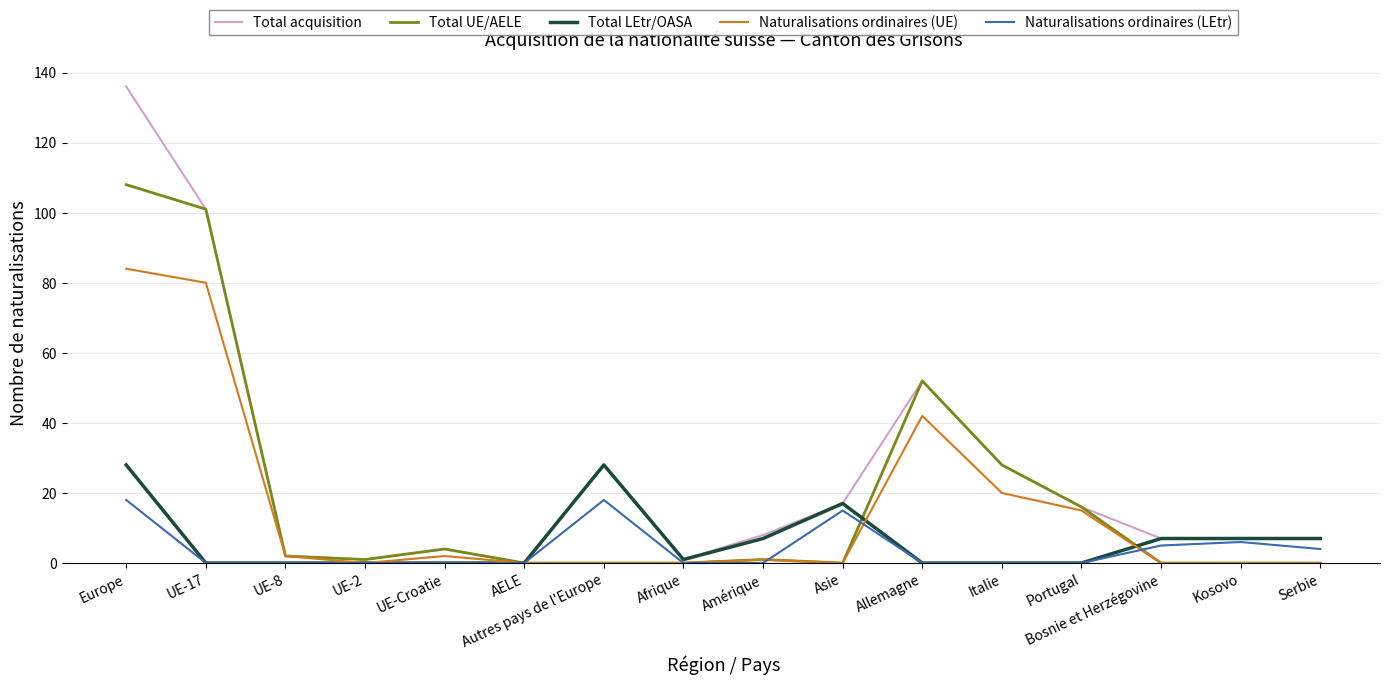

Reading left to right, transcribe all the data shown in this chart.

Total acquisition: Europe=136	UE-17=101	UE-8=2	UE-2=1	UE-Croatie=4	AELE=0	Autres pays de l'Europe=28	Afrique=1	Amérique=8	Asie=17	Allemagne=52	Italie=28	Portugal=16	Bosnie et Herzégovine=7	Kosovo=7	Serbie=7
Total UE/AELE: Europe=108	UE-17=101	UE-8=2	UE-2=1	UE-Croatie=4	AELE=0	Autres pays de l'Europe=0	Afrique=0	Amérique=1	Asie=0	Allemagne=52	Italie=28	Portugal=16	Bosnie et Herzégovine=0	Kosovo=0	Serbie=0
Total LEtr/OASA: Europe=28	UE-17=0	UE-8=0	UE-2=0	UE-Croatie=0	AELE=0	Autres pays de l'Europe=28	Afrique=1	Amérique=7	Asie=17	Allemagne=0	Italie=0	Portugal=0	Bosnie et Herzégovine=7	Kosovo=7	Serbie=7
Naturalisations ordinaires (UE): Europe=84	UE-17=80	UE-8=2	UE-2=0	UE-Croatie=2	AELE=0	Autres pays de l'Europe=0	Afrique=0	Amérique=1	Asie=0	Allemagne=42	Italie=20	Portugal=15	Bosnie et Herzégovine=0	Kosovo=0	Serbie=0
Naturalisations ordinaires (LEtr): Europe=18	UE-17=0	UE-8=0	UE-2=0	UE-Croatie=0	AELE=0	Autres pays de l'Europe=18	Afrique=0	Amérique=0	Asie=15	Allemagne=0	Italie=0	Portugal=0	Bosnie et Herzégovine=5	Kosovo=6	Serbie=4